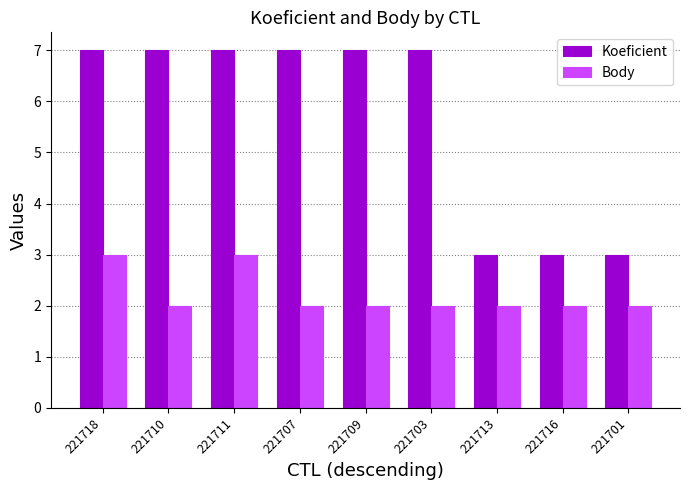

At how many categories does at least one series exceed 5?

6